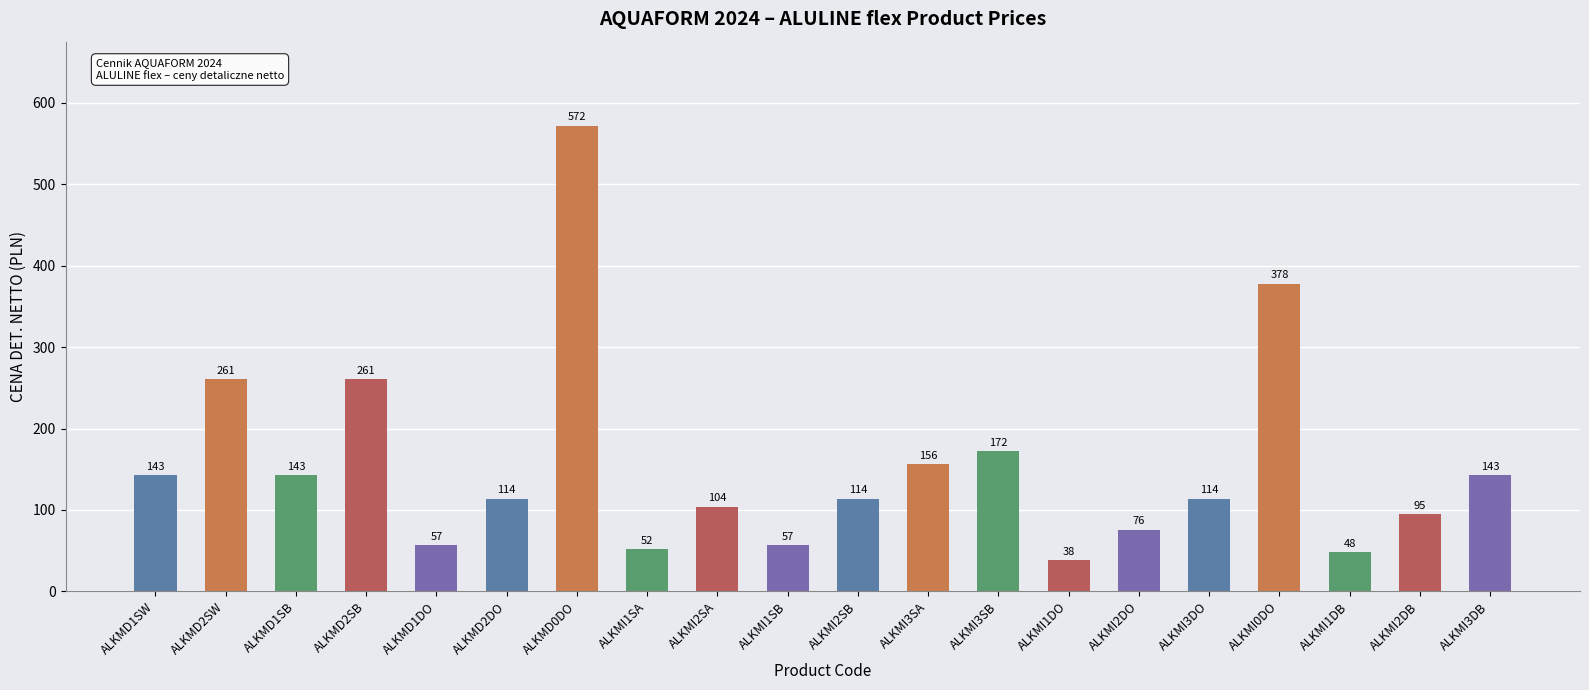

Reading right to left, list all the values displayed in this chart.

143	95	48	378	114	76	38	172	156	114	57	104	52	572	114	57	261	143	261	143